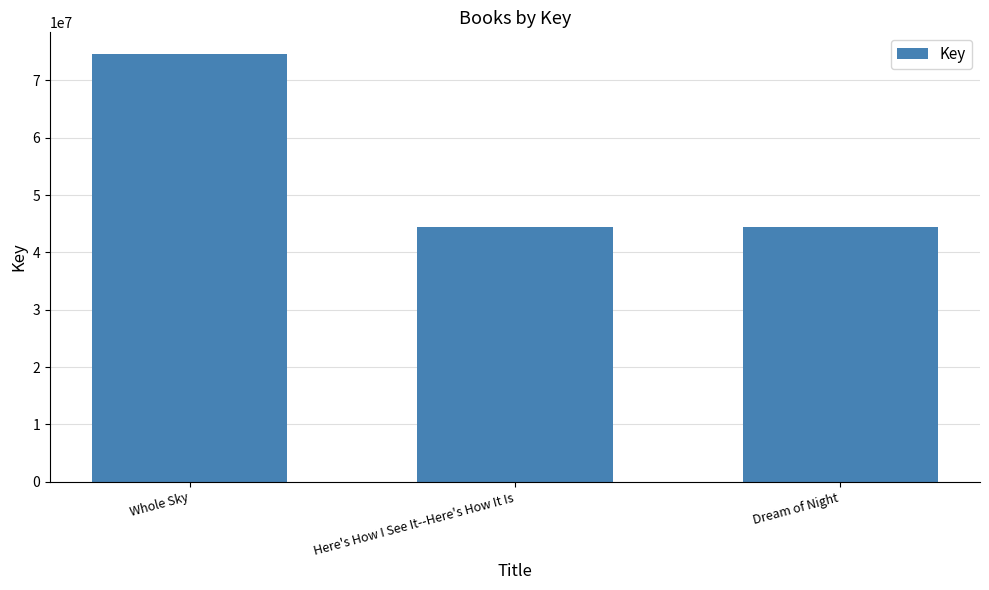

Which has a higher value, Here's How I See It--Here's How It Is or Whole Sky?

Whole Sky